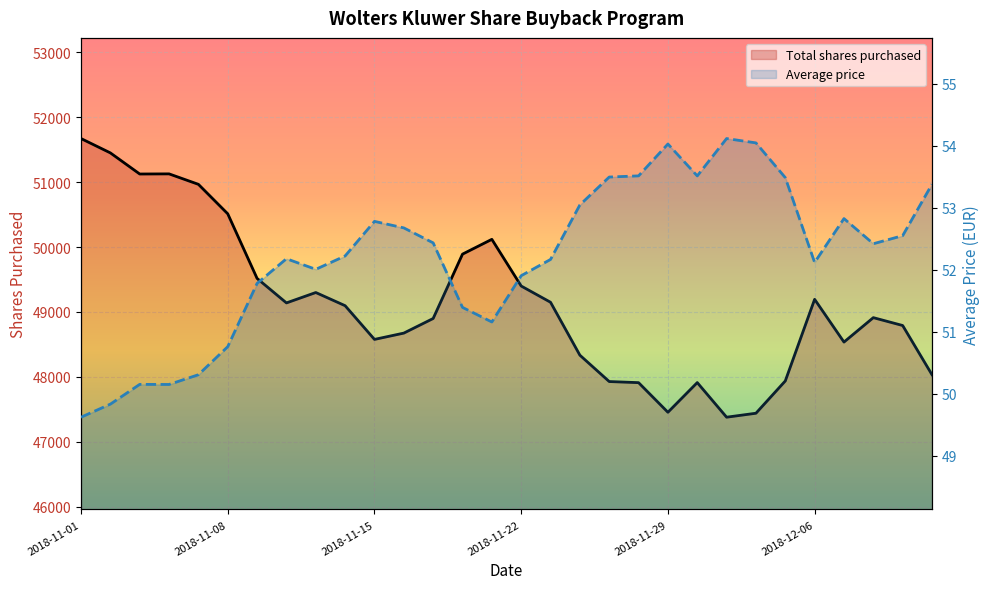

What is the sum of all Average price values?

1566.1